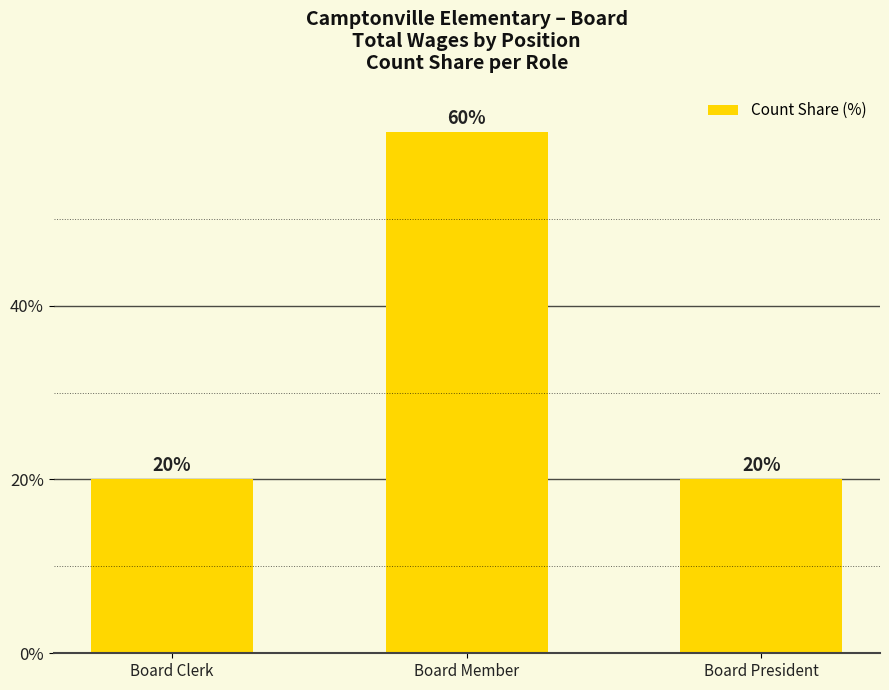

What is the label of the 1st bar from the left?

Board Clerk